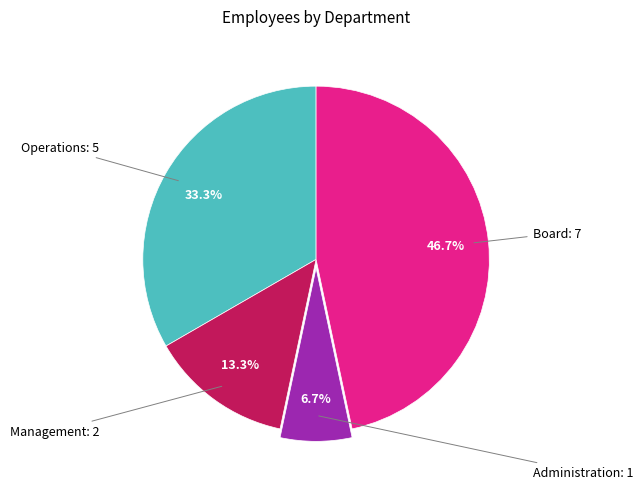

How many slices are in this pie chart?

4